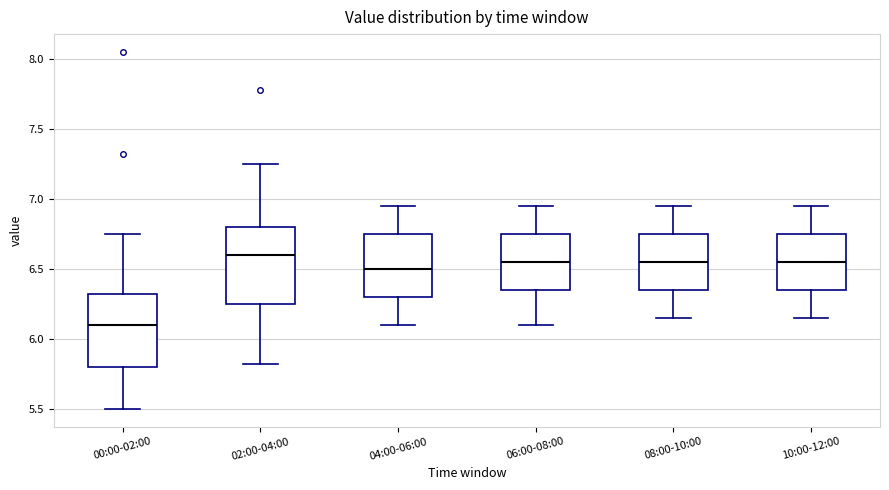

Which box has the lowest median line?

00:00-02:00